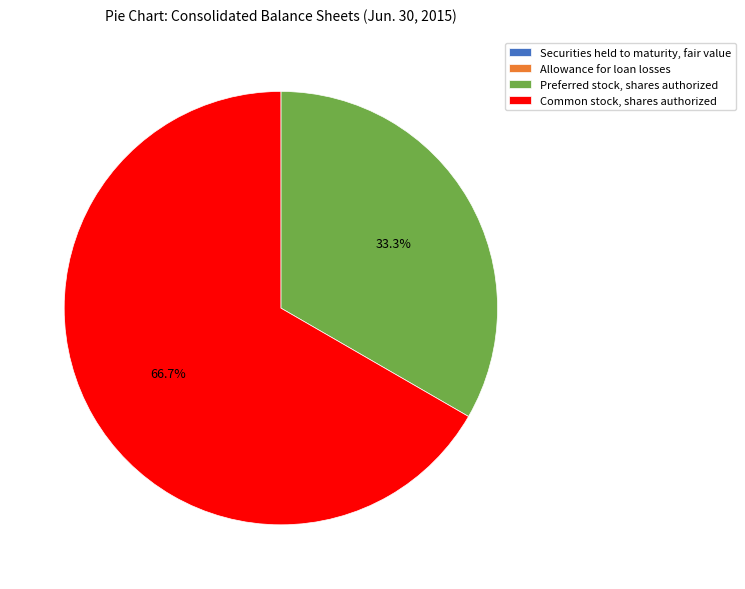

Which slice is the largest?

Common stock, shares authorized